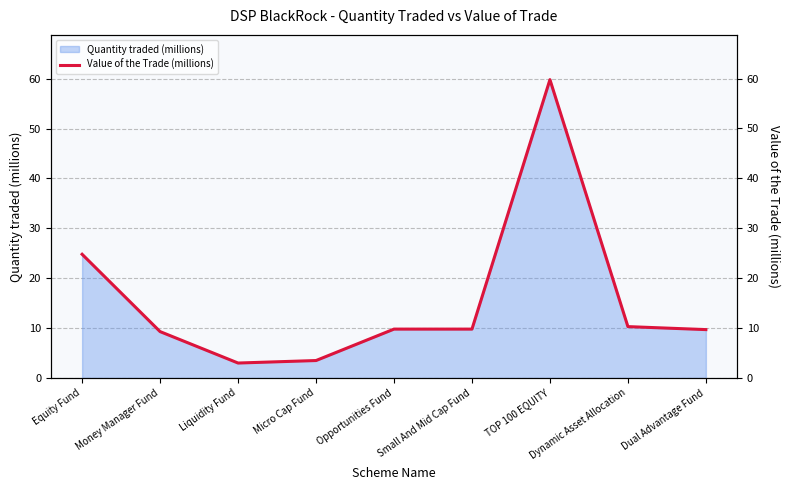

Approximately how many times larger is the value at Dual Advantage Fund compared to Dynamic Asset Allocation?

0.9